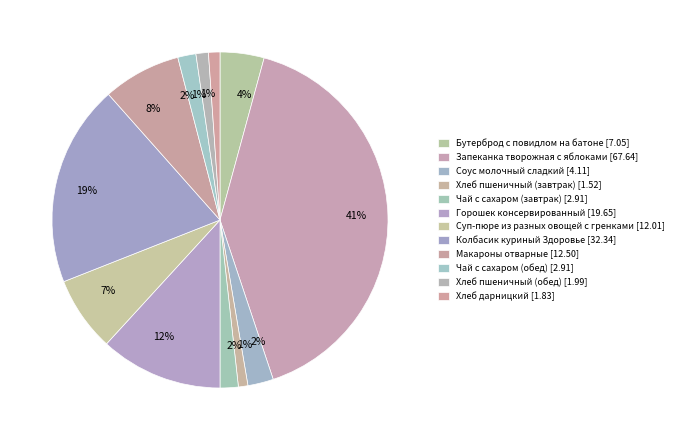

What percentage is the Хлеб пшеничный (обед) slice, to the nearest percent?

1%